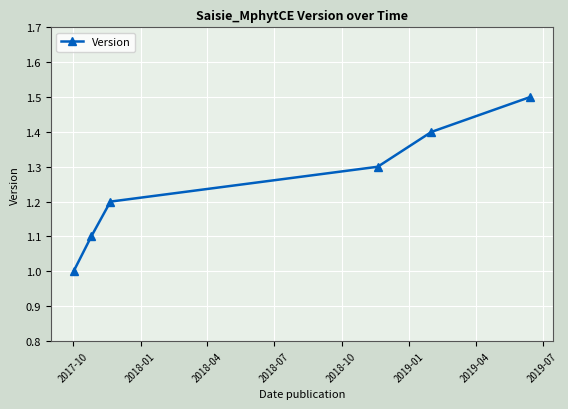

True or false: the data has more than 1 interior local peaks.

False